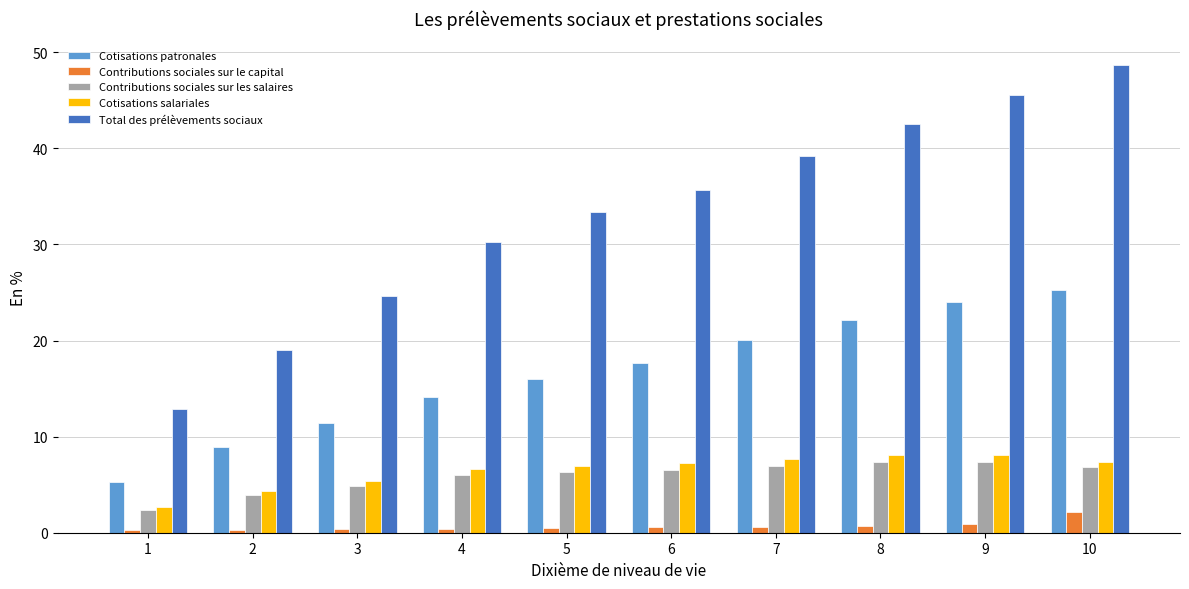

What is the difference between the Cotisations patronales values at 2 and 3?

2.5